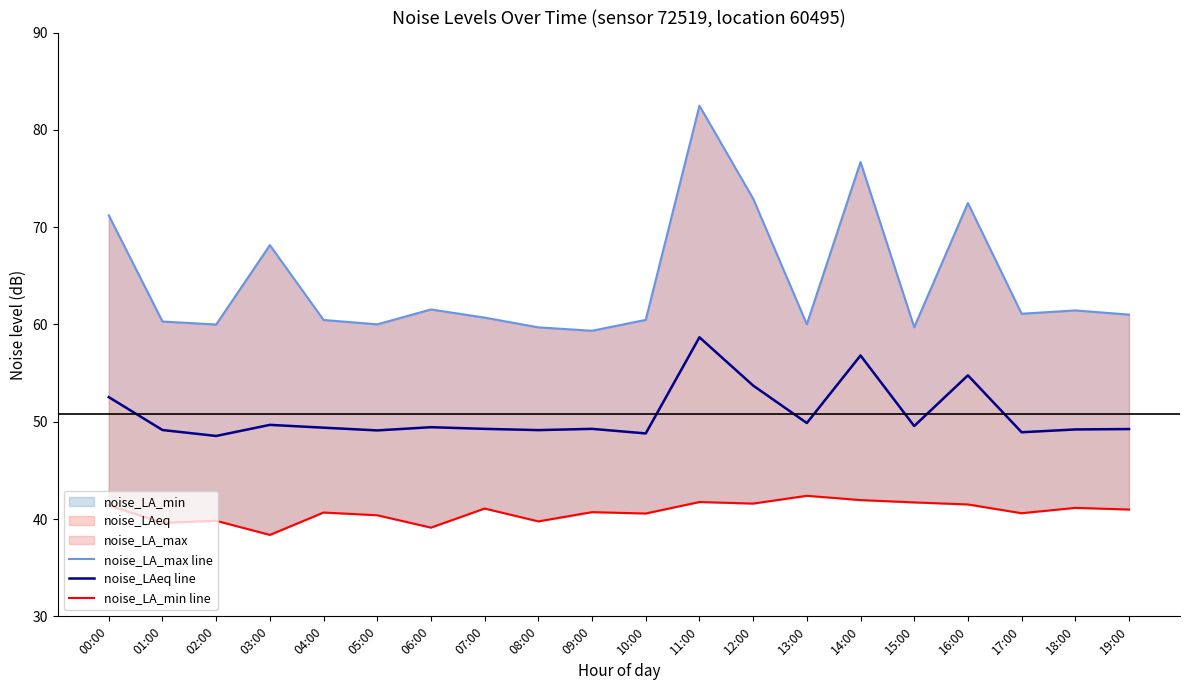

Rank the categories by noise_LA_min line value from highest to lowest.

13:00, 14:00, 11:00, 15:00, 12:00, 16:00, 00:00, 18:00, 07:00, 19:00, 09:00, 04:00, 17:00, 10:00, 05:00, 02:00, 08:00, 01:00, 06:00, 03:00